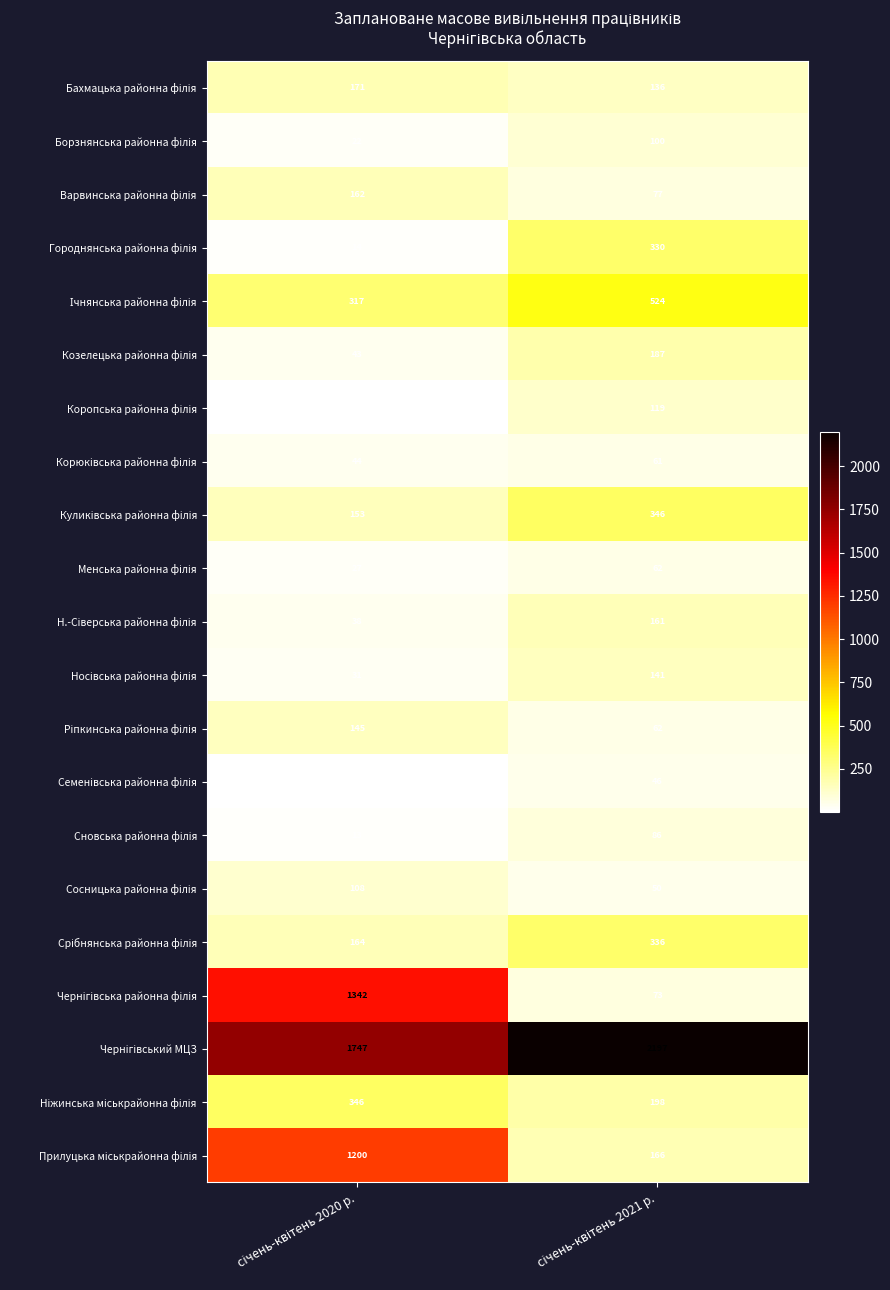

What is the greatest value displayed?

2197